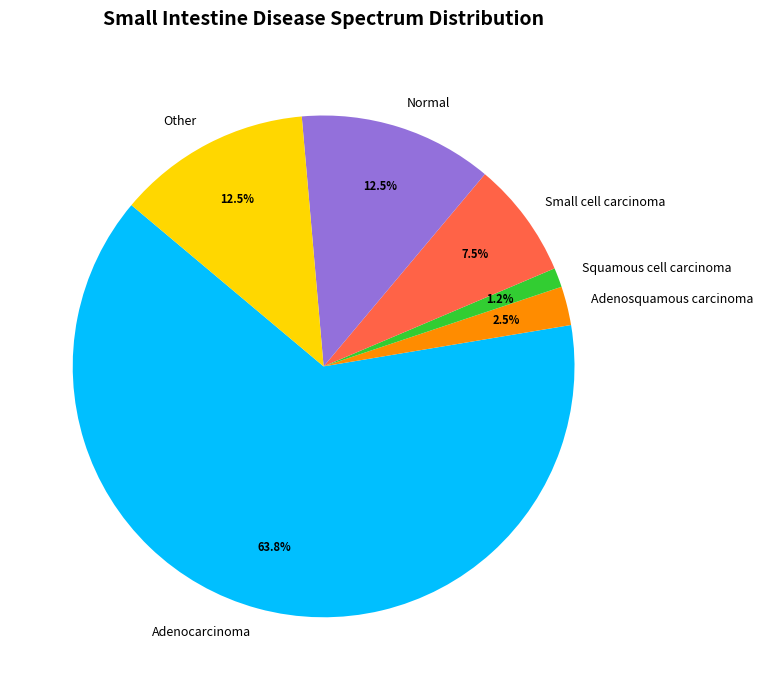

What percentage is the Adenocarcinoma slice, to the nearest percent?

64%